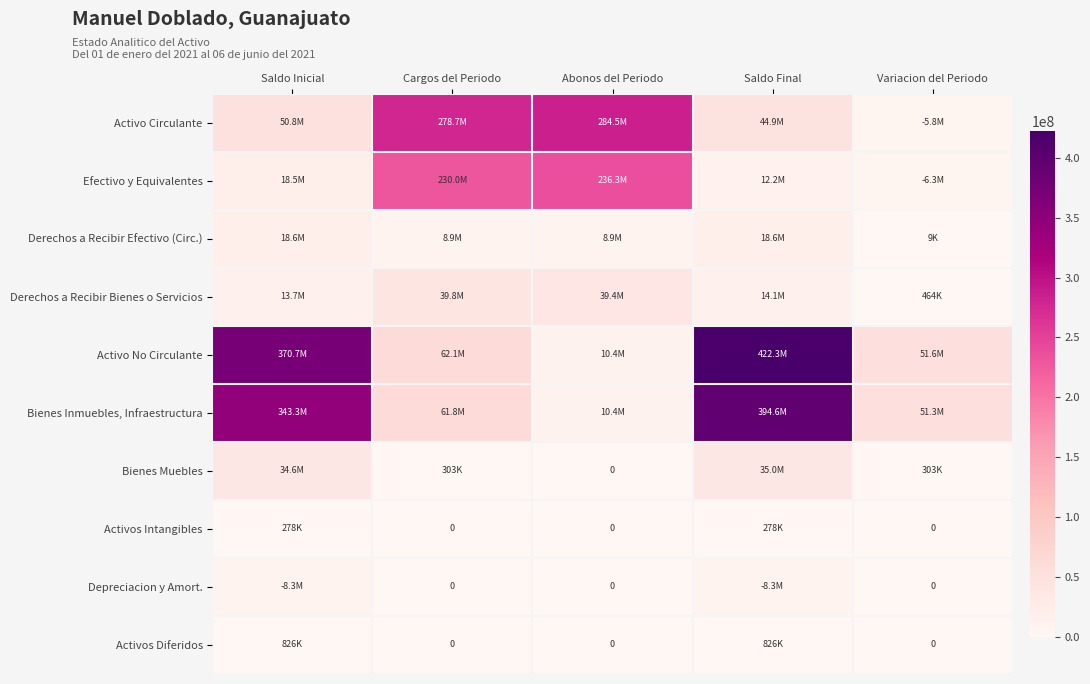

What is the minimum value for Derechos a Recibir Bienes o Servicios?

463553.4